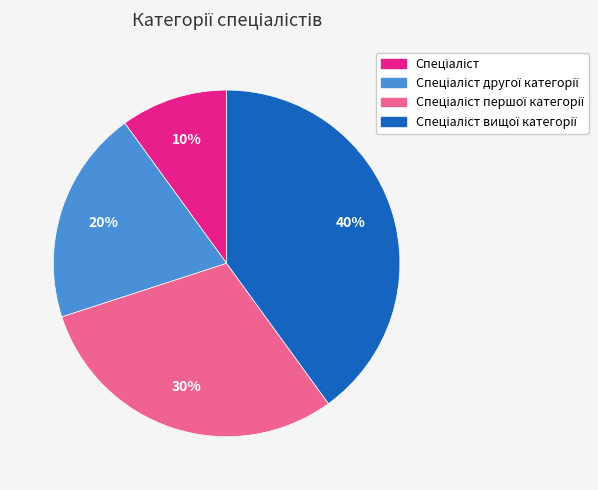

Is there any slice that represents more than half of the pie?

No